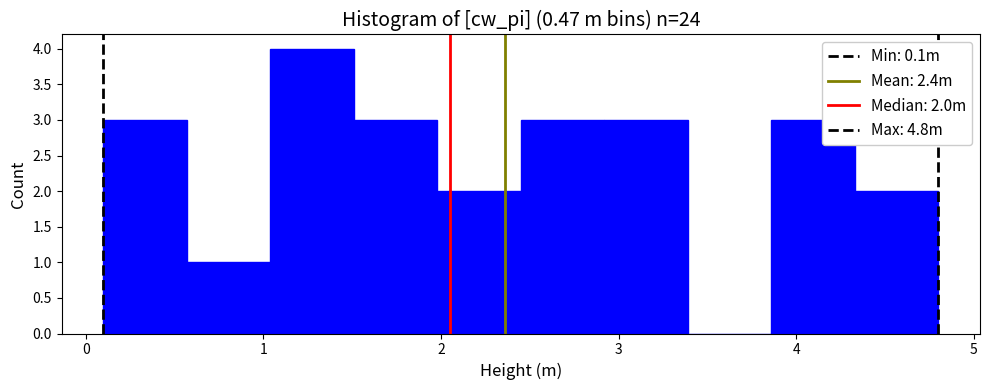

Over which range of the x-axis is the bar tallest?

1.04 to 1.51